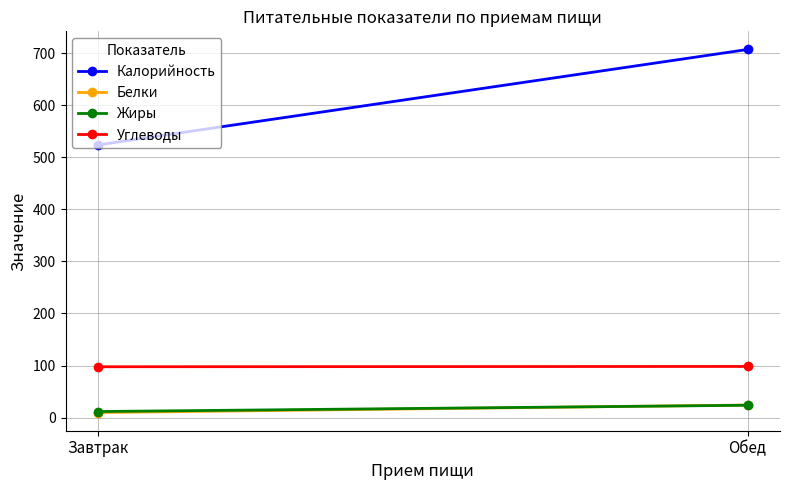

Rank the series by their maximum value, from lowest to highest.

Жиры, Белки, Углеводы, Калорийность